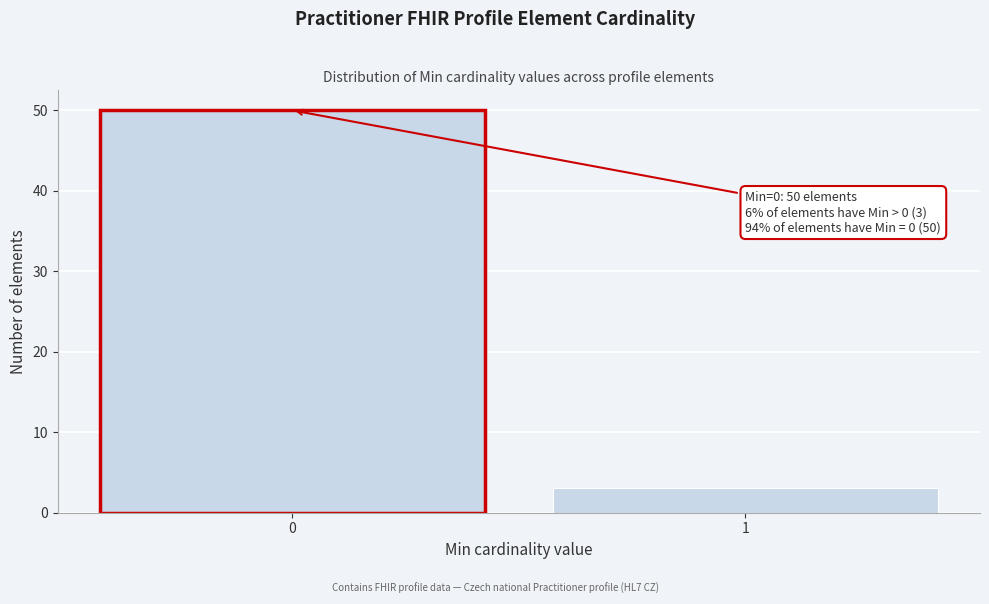

Reading left to right, list all the values displayed in this chart.

0=50	1=3